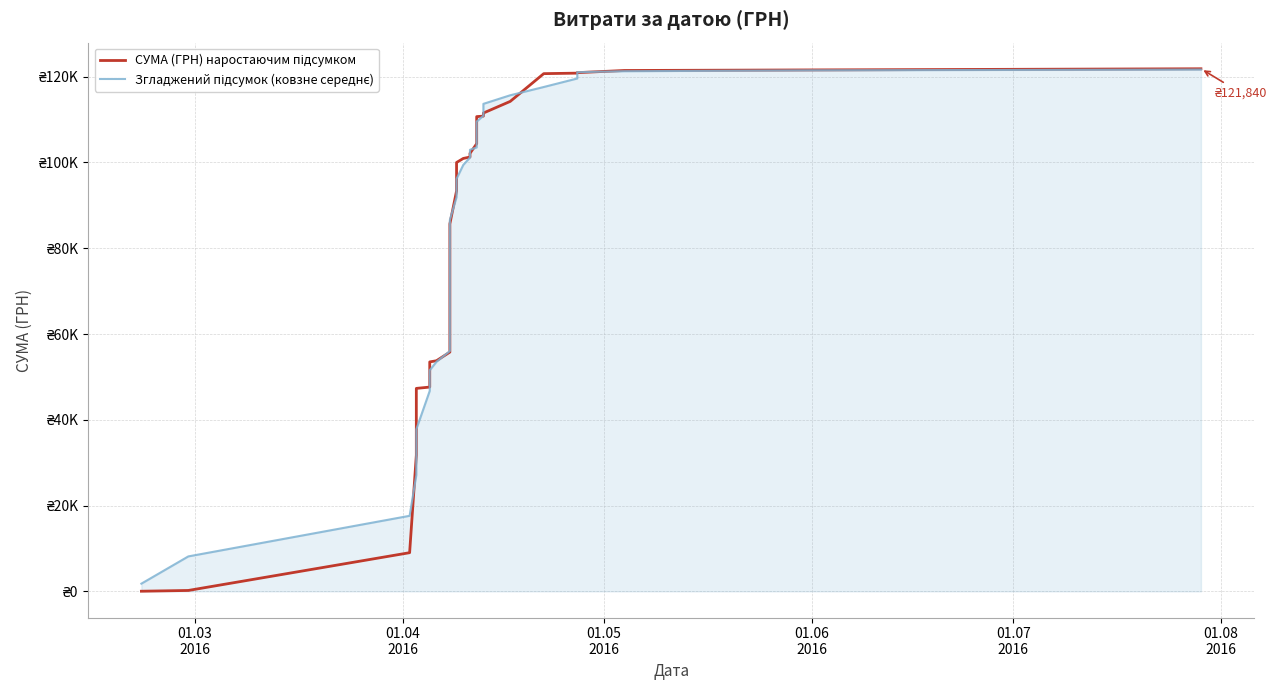

What are all the series names shown in the legend?

СУМА (ГРН) наростаючим підсумком, Згладжений підсумок (ковзне середнє)